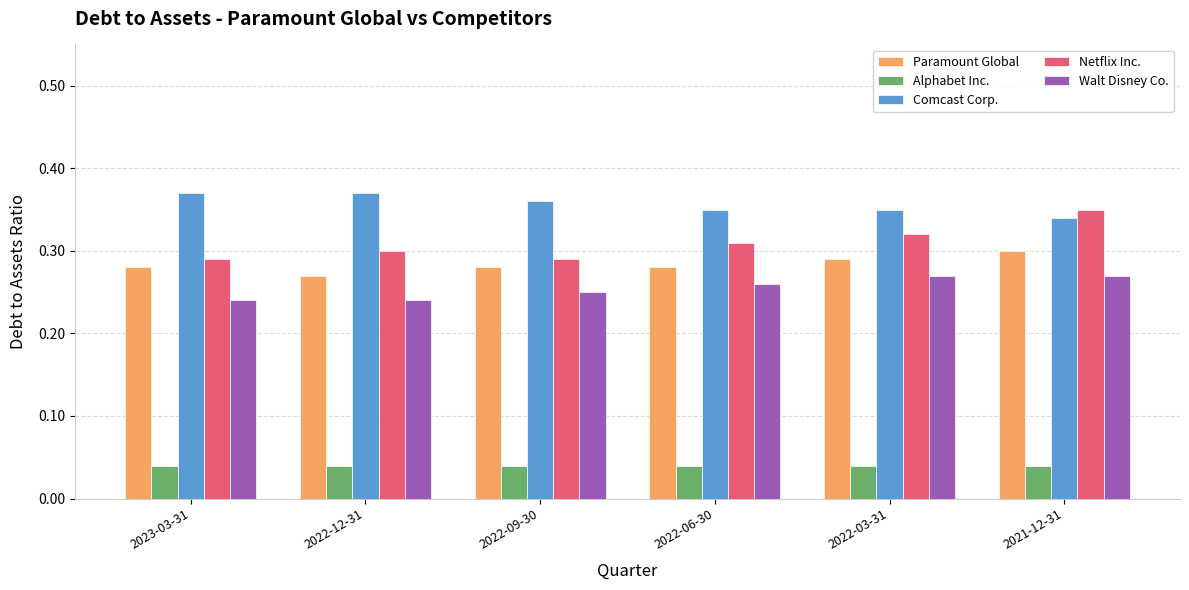

What is the total value across all series at 2022-06-30?

1.2